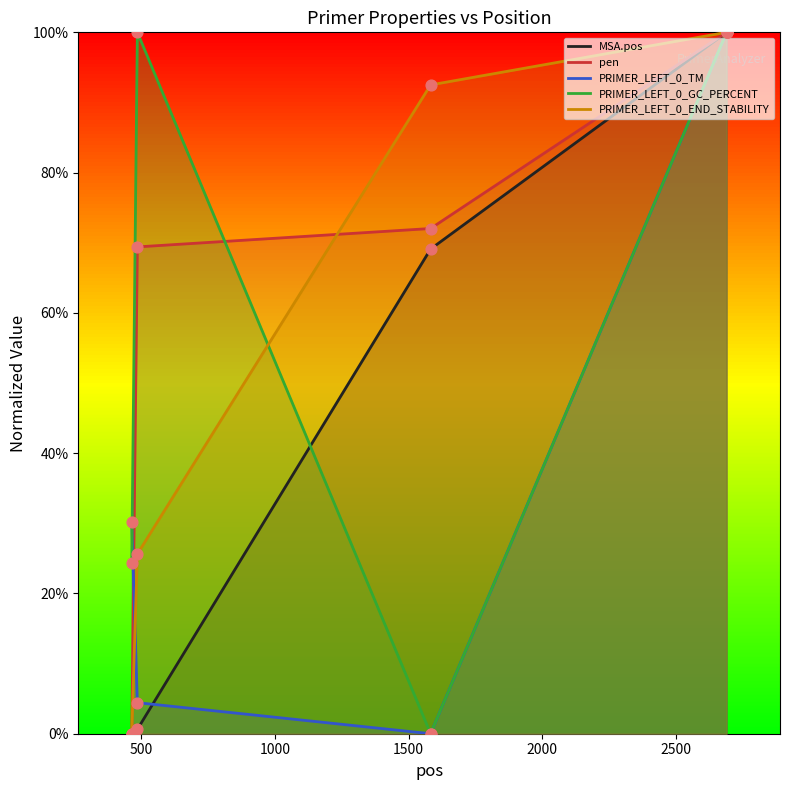

What are all the series names shown in the legend?

MSA.pos, pen, PRIMER_LEFT_0_TM, PRIMER_LEFT_0_GC_PERCENT, PRIMER_LEFT_0_END_STABILITY